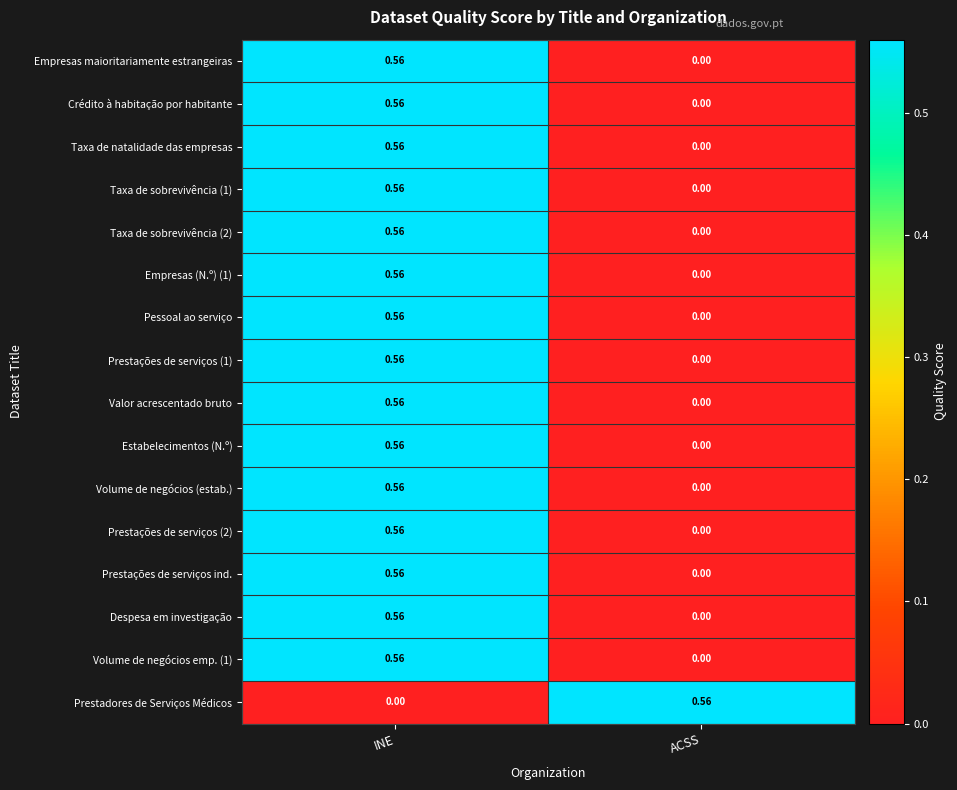

Is the value of Prestadores de Serviços Médicos at ACSS greater than the value of Estabelecimentos (N.º) at ACSS?

Yes